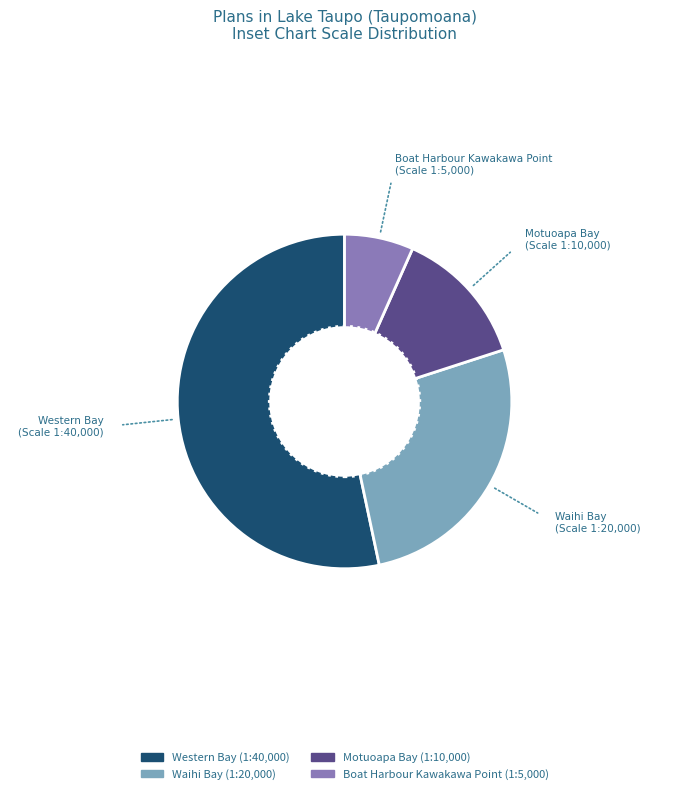

Do Motuoapa Bay and Boat Harbour Kawakawa Point together represent more than half of the pie?

No